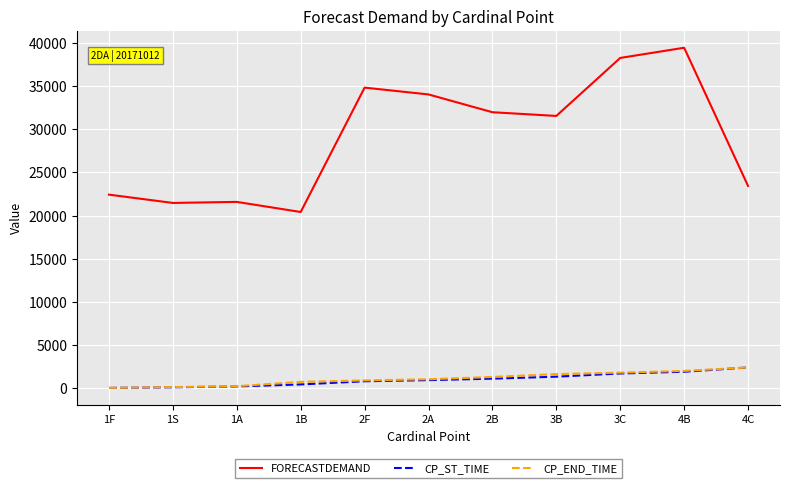

At which category does the chart reach its peak across all series?

4B